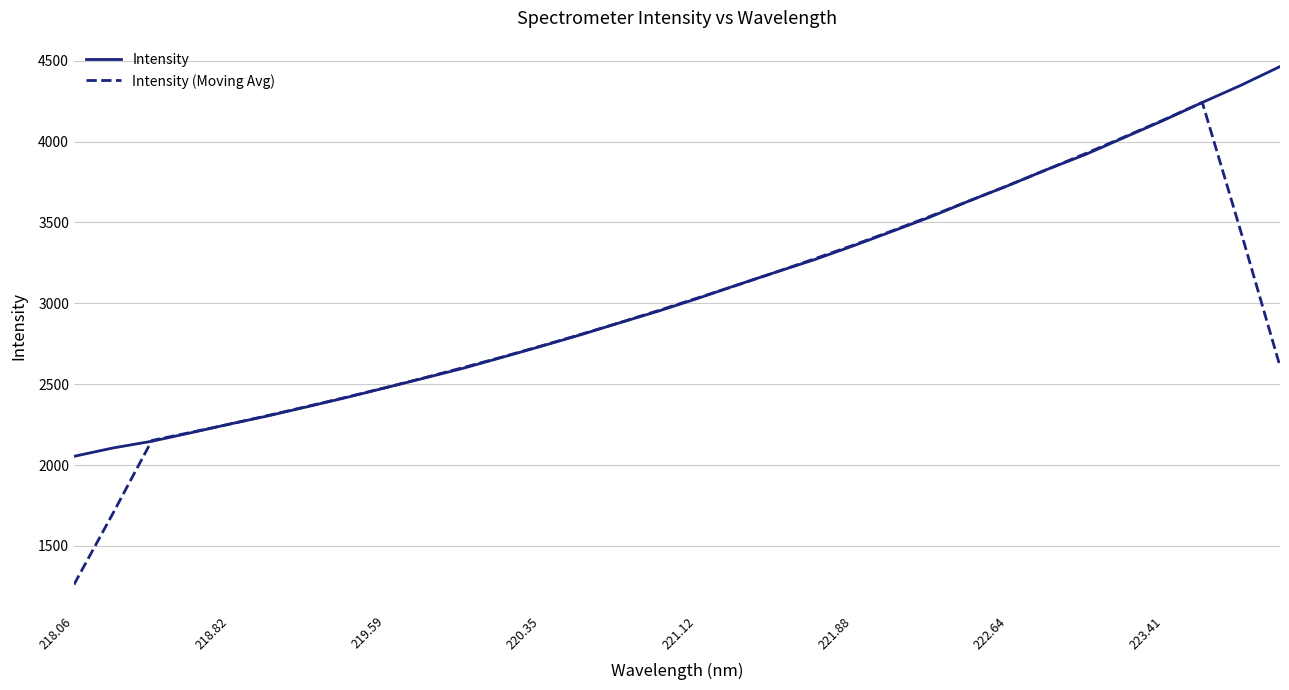

What is the maximum value shown in the chart?

4463.5